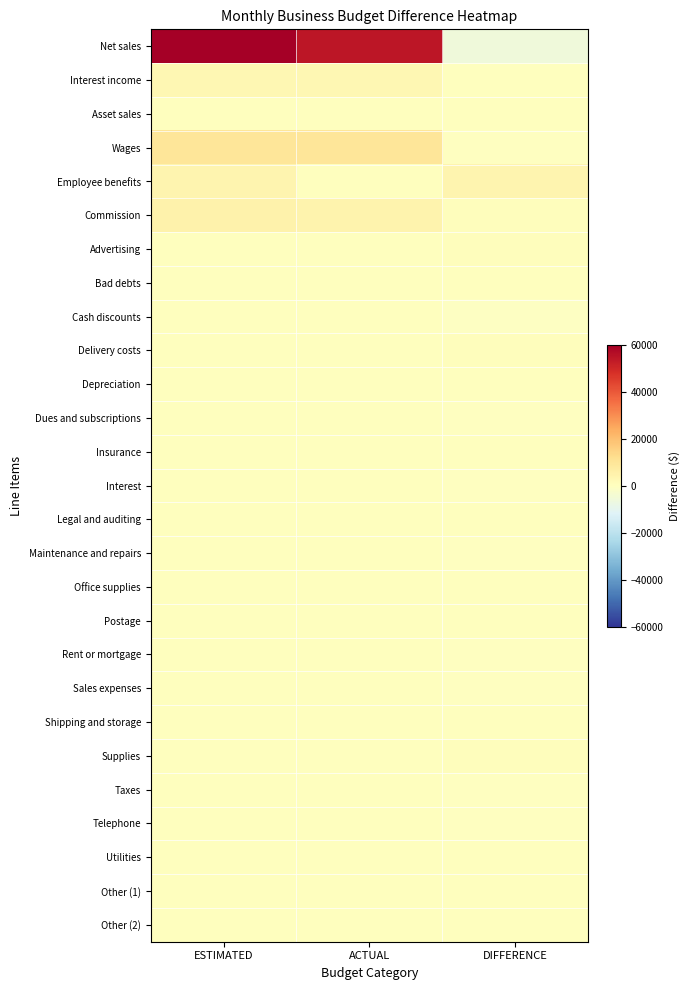

Reading right to left, extract all data points from this chart.

Net sales: DIFFERENCE=-6000	ACTUAL=54000	ESTIMATED=60000
Interest income: DIFFERENCE=0	ACTUAL=3000	ESTIMATED=3000
Asset sales: DIFFERENCE=150	ACTUAL=450	ESTIMATED=300
Wages: DIFFERENCE=-100	ACTUAL=9600	ESTIMATED=9500
Employee benefits: DIFFERENCE=4000	ACTUAL=0	ESTIMATED=4000
Commission: DIFFERENCE=500	ACTUAL=4500	ESTIMATED=5000
Advertising: DIFFERENCE=500	ACTUAL=0	ESTIMATED=0
Bad debts: DIFFERENCE=0	ACTUAL=0	ESTIMATED=0
Cash discounts: DIFFERENCE=-675	ACTUAL=0	ESTIMATED=0
Delivery costs: DIFFERENCE=500	ACTUAL=0	ESTIMATED=0
Depreciation: DIFFERENCE=0	ACTUAL=0	ESTIMATED=0
Dues and subscriptions: DIFFERENCE=-25	ACTUAL=0	ESTIMATED=0
Insurance: DIFFERENCE=25	ACTUAL=0	ESTIMATED=0
Interest: DIFFERENCE=-200	ACTUAL=0	ESTIMATED=0
Legal and auditing: DIFFERENCE=200	ACTUAL=0	ESTIMATED=0
Maintenance and repairs: DIFFERENCE=-100	ACTUAL=0	ESTIMATED=0
Office supplies: DIFFERENCE=50	ACTUAL=0	ESTIMATED=0
Postage: DIFFERENCE=50	ACTUAL=0	ESTIMATED=0
Rent or mortgage: DIFFERENCE=-400	ACTUAL=0	ESTIMATED=0
Sales expenses: DIFFERENCE=-50	ACTUAL=0	ESTIMATED=0
Shipping and storage: DIFFERENCE=60	ACTUAL=0	ESTIMATED=0
Supplies: DIFFERENCE=500	ACTUAL=0	ESTIMATED=0
Taxes: DIFFERENCE=-200	ACTUAL=0	ESTIMATED=0
Telephone: DIFFERENCE=-30	ACTUAL=0	ESTIMATED=0
Utilities: DIFFERENCE=15	ACTUAL=0	ESTIMATED=0
Other (1): DIFFERENCE=250	ACTUAL=0	ESTIMATED=0
Other (2): DIFFERENCE=250	ACTUAL=0	ESTIMATED=0